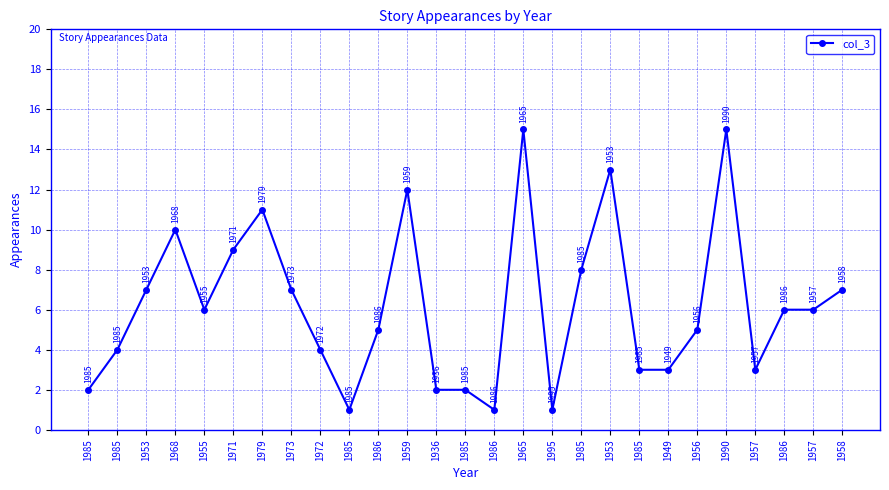

What is the sum of all values?

168